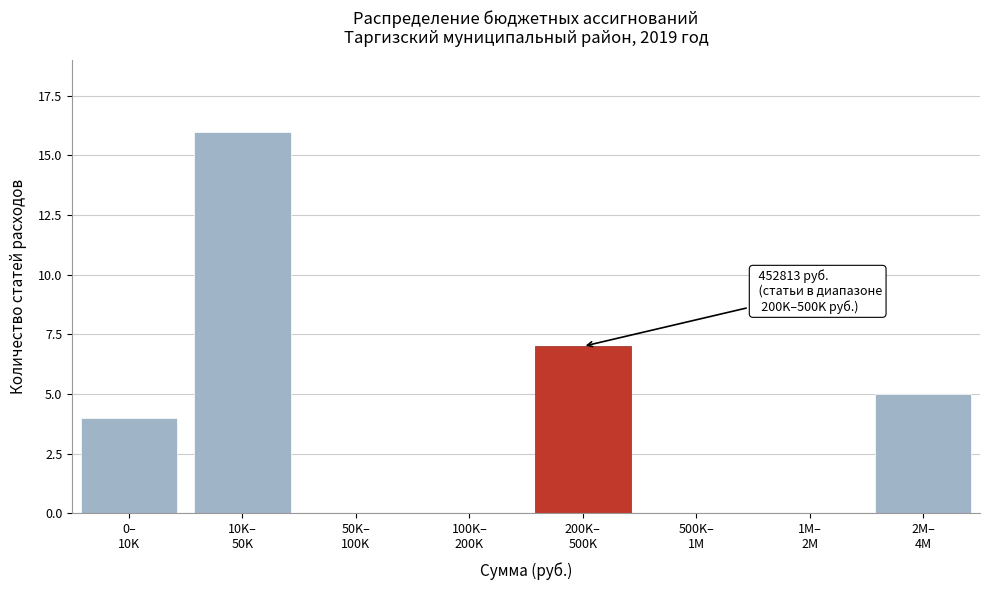

What is the maximum value shown in the chart?

16